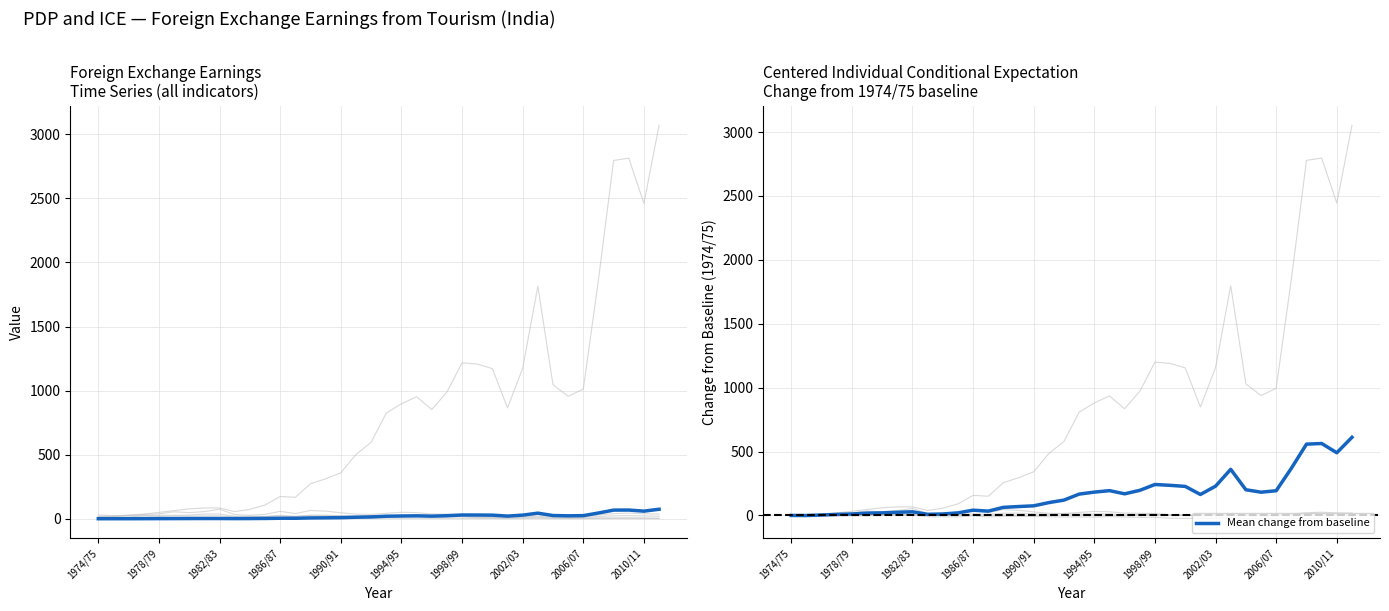

At how many categories does at least one series exceed 479?

4